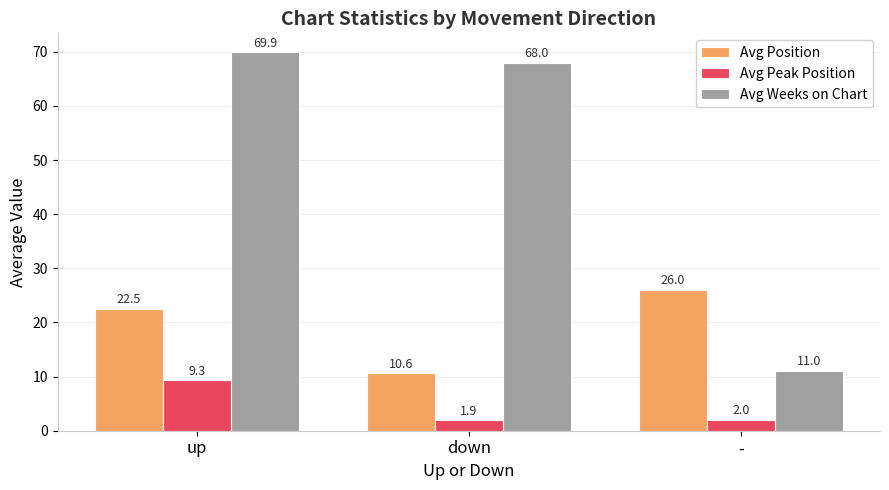

Where does the Avg Position series first go above 22?

up